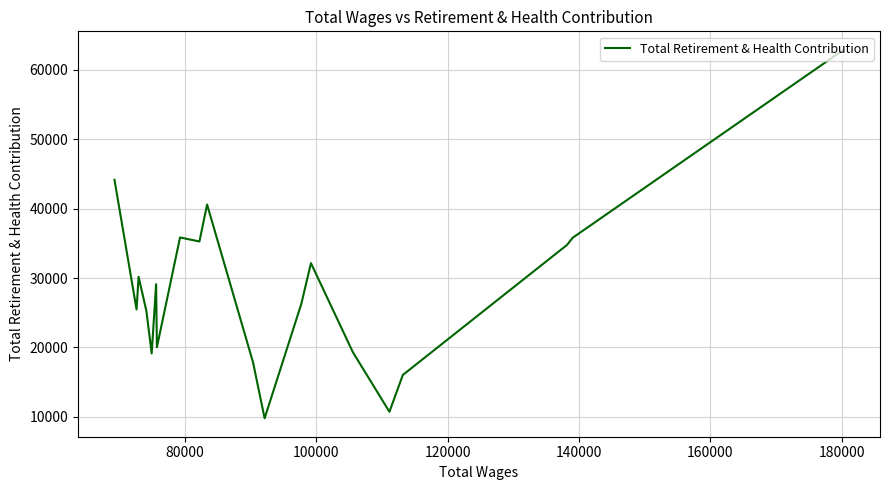

What is the minimum value shown in the chart?

9798